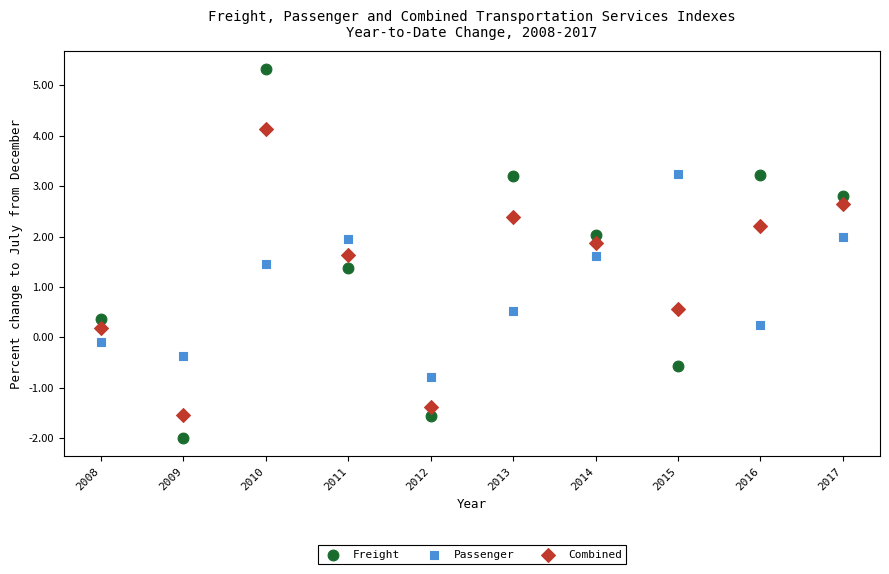

Which series has the widest spread of Y values?

Freight